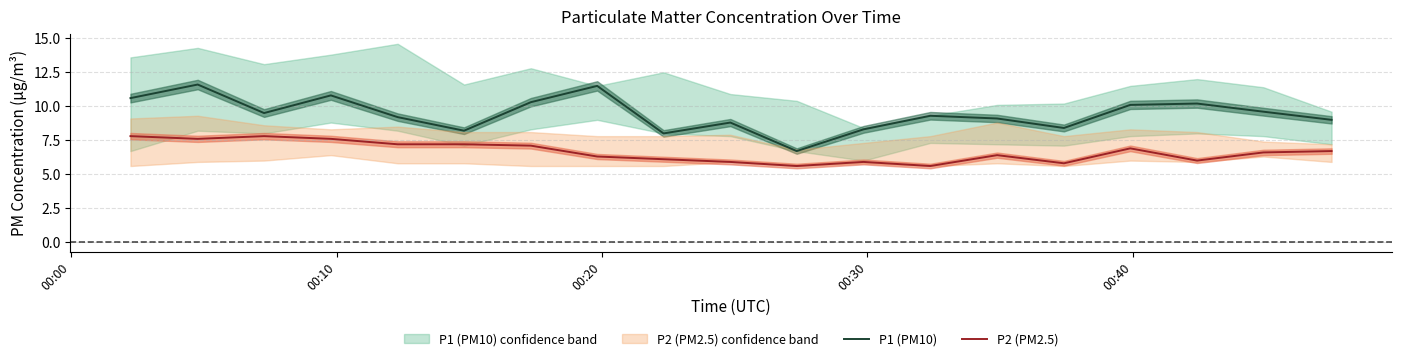

Rank the series by their maximum value, from lowest to highest.

P2 (PM2.5) line, P1 (PM10) line